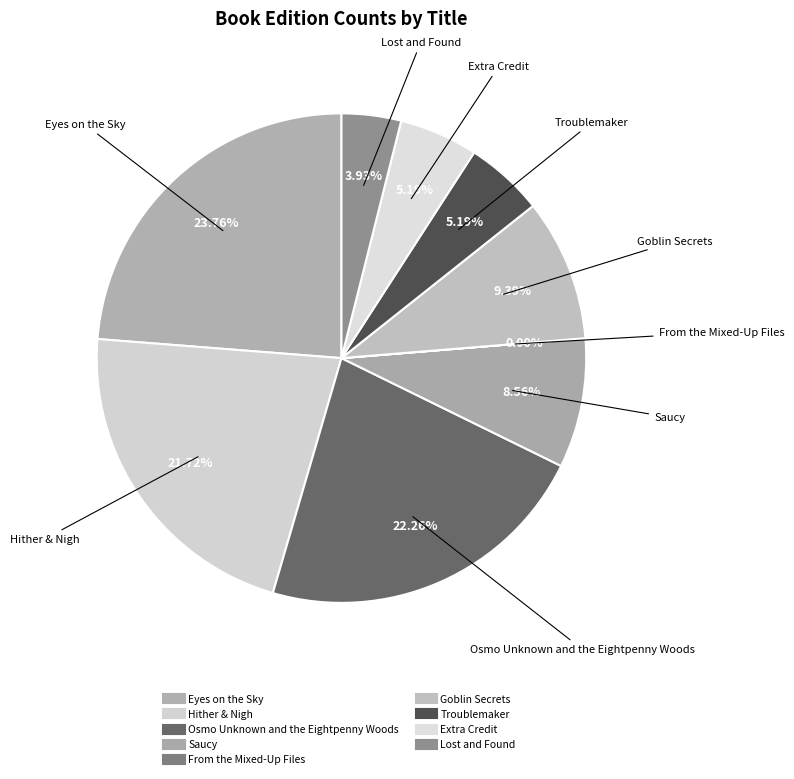

Which category has the biggest portion of the pie?

Eyes on the Sky